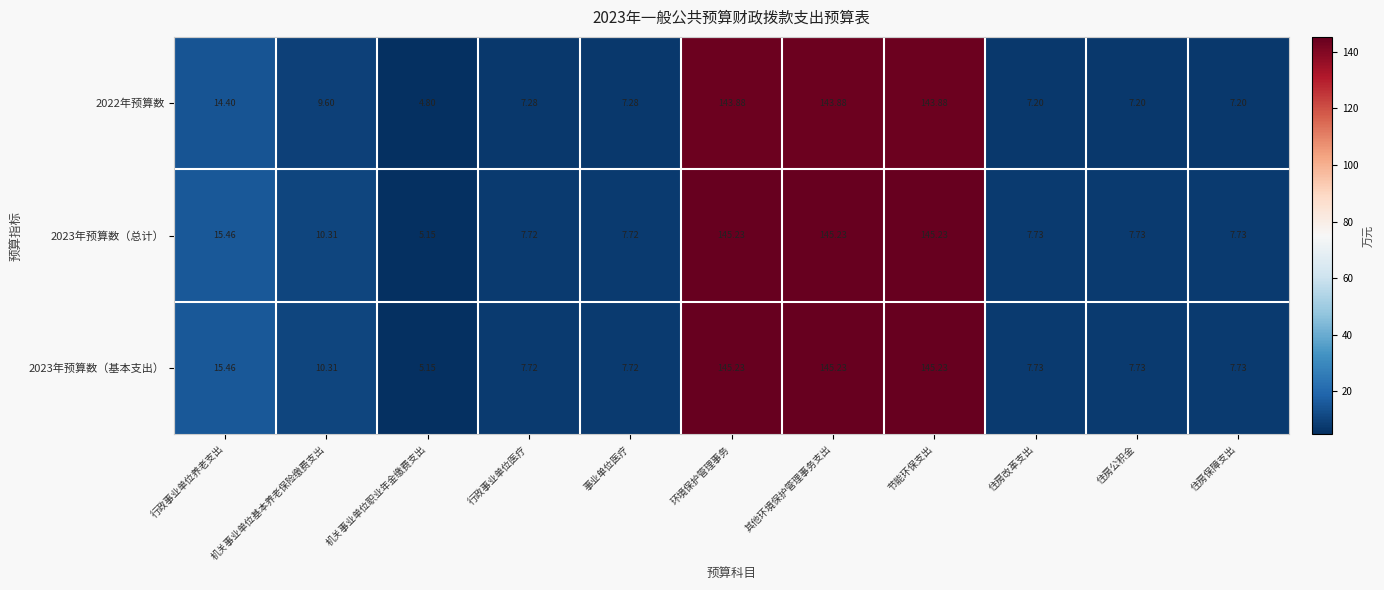

Where is 2022年预算数 nearest to the value 74?

行政事业单位养老支出